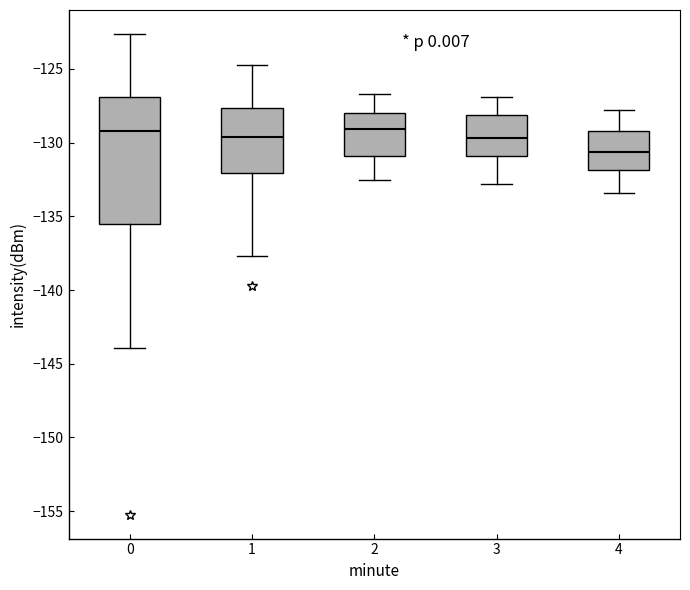

Which box is the tallest, from its lower edge to its upper edge?

0